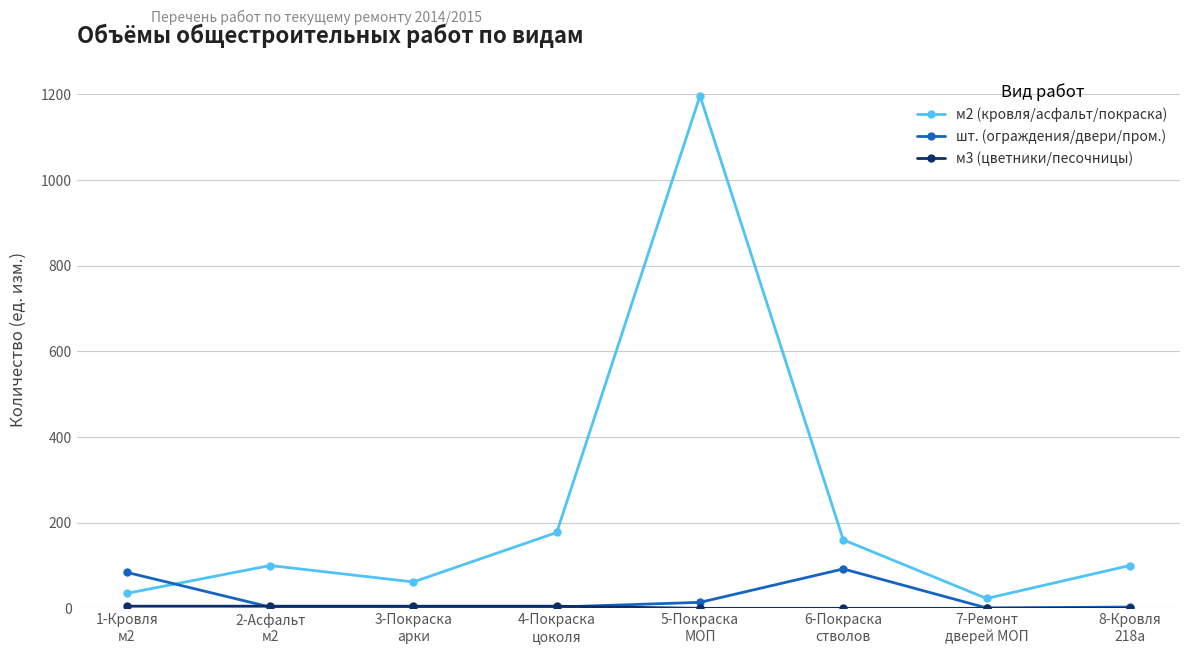

What is the greatest value displayed?

1196.8